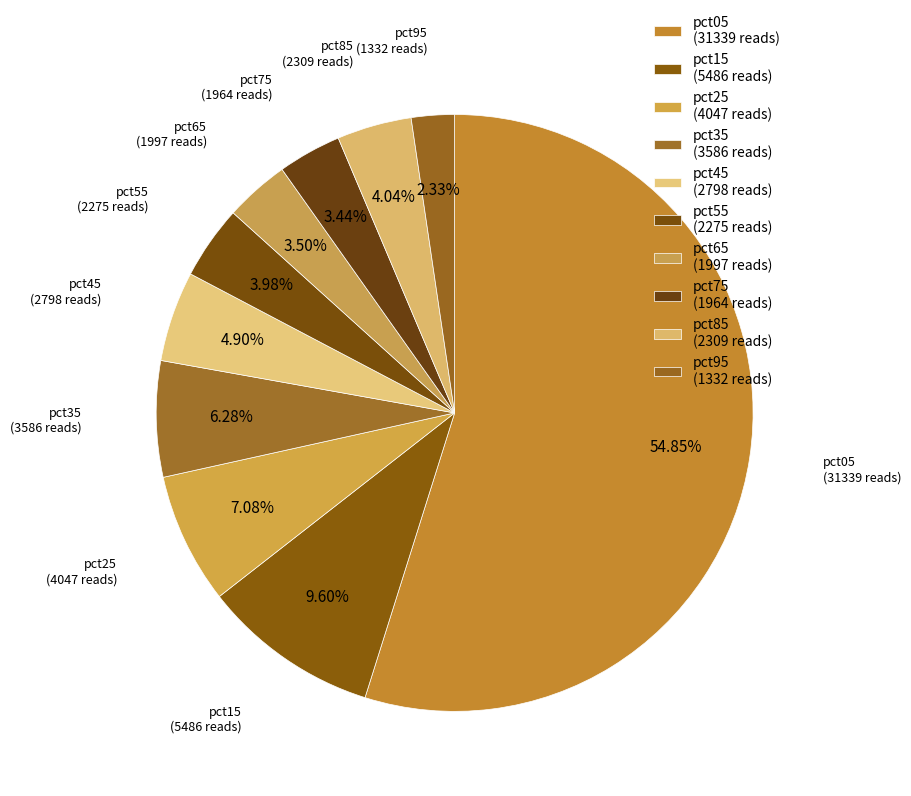

True or false: pct35 accounts for 6% of the total.

True